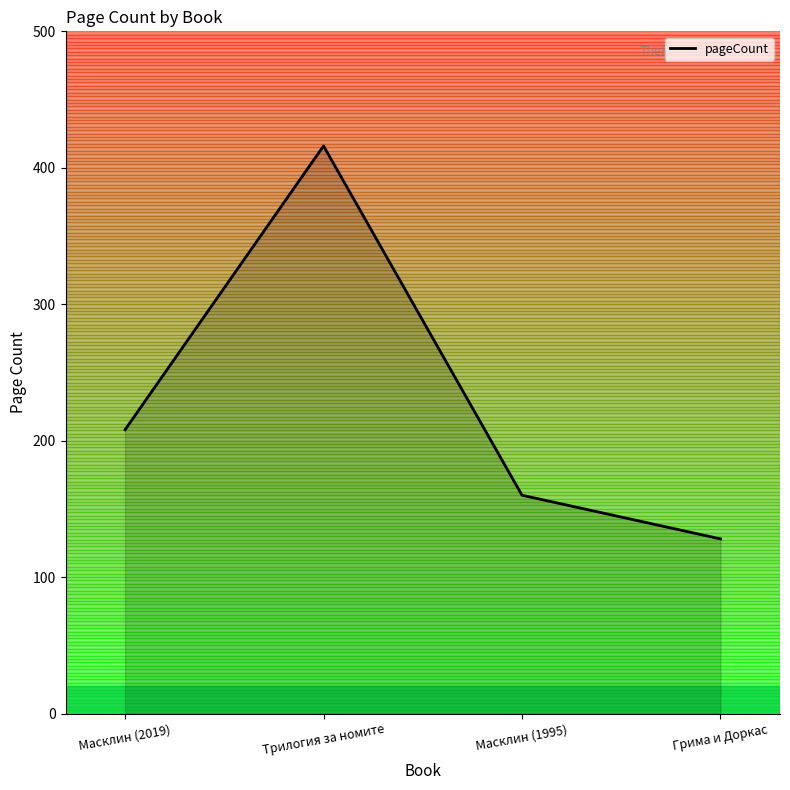

At which category does the data reach its first local peak?

Трилогия за номите